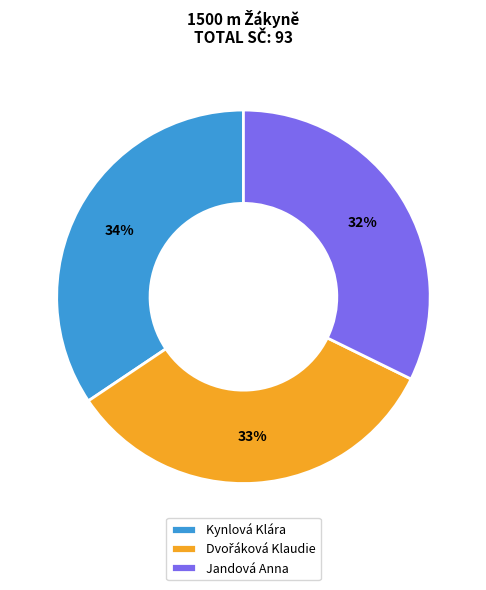

Which has a higher value, Kynlová Klára or Jandová Anna?

Kynlová Klára